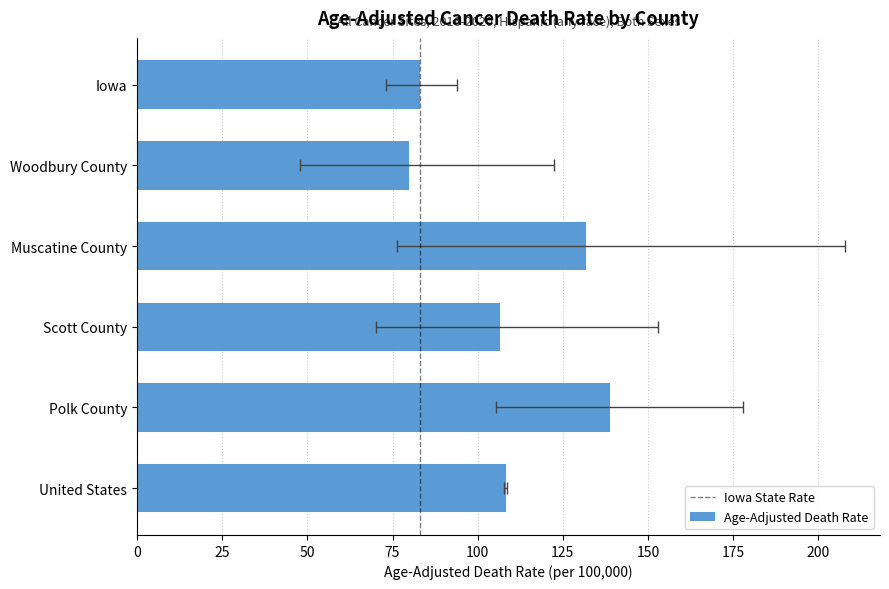

True or false: the data shows 108.2 at United States.

True